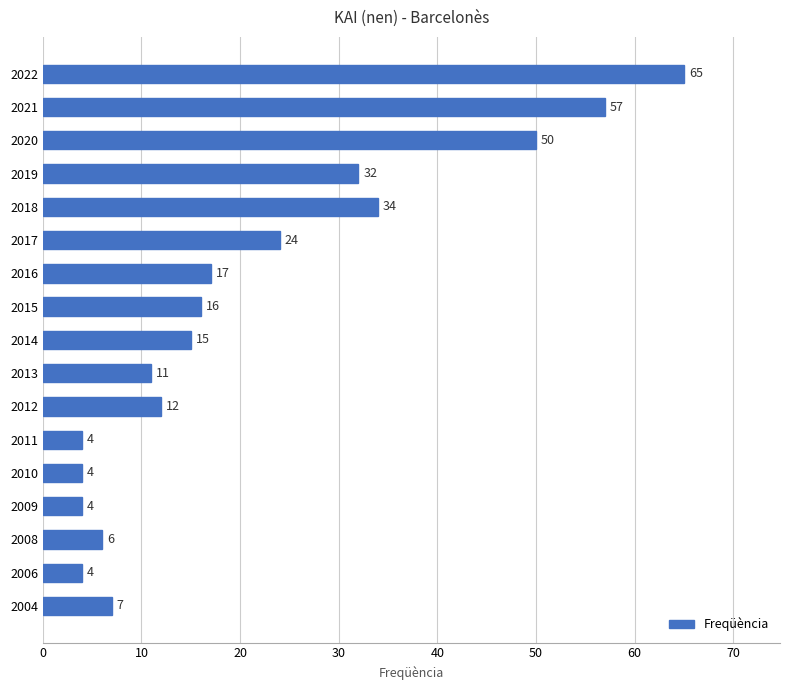

What is the difference between the second highest and minimum values?

53